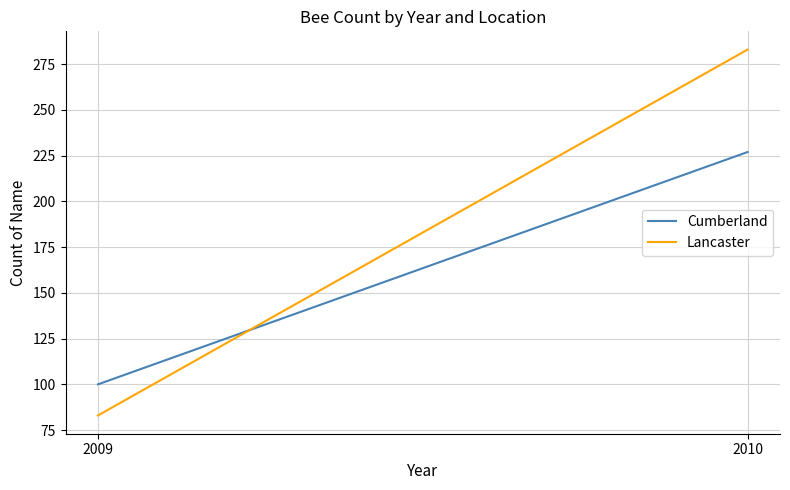

What is the difference between the Cumberland values at 2010 and 2009?

127